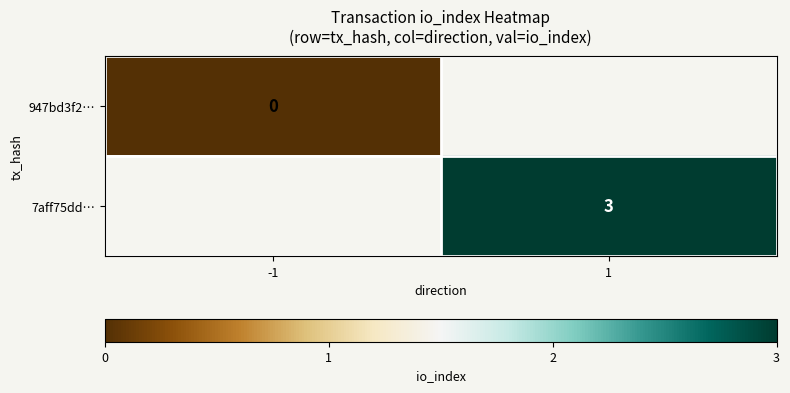

Is it true that 7aff75dd… equals 4 at 1?

False